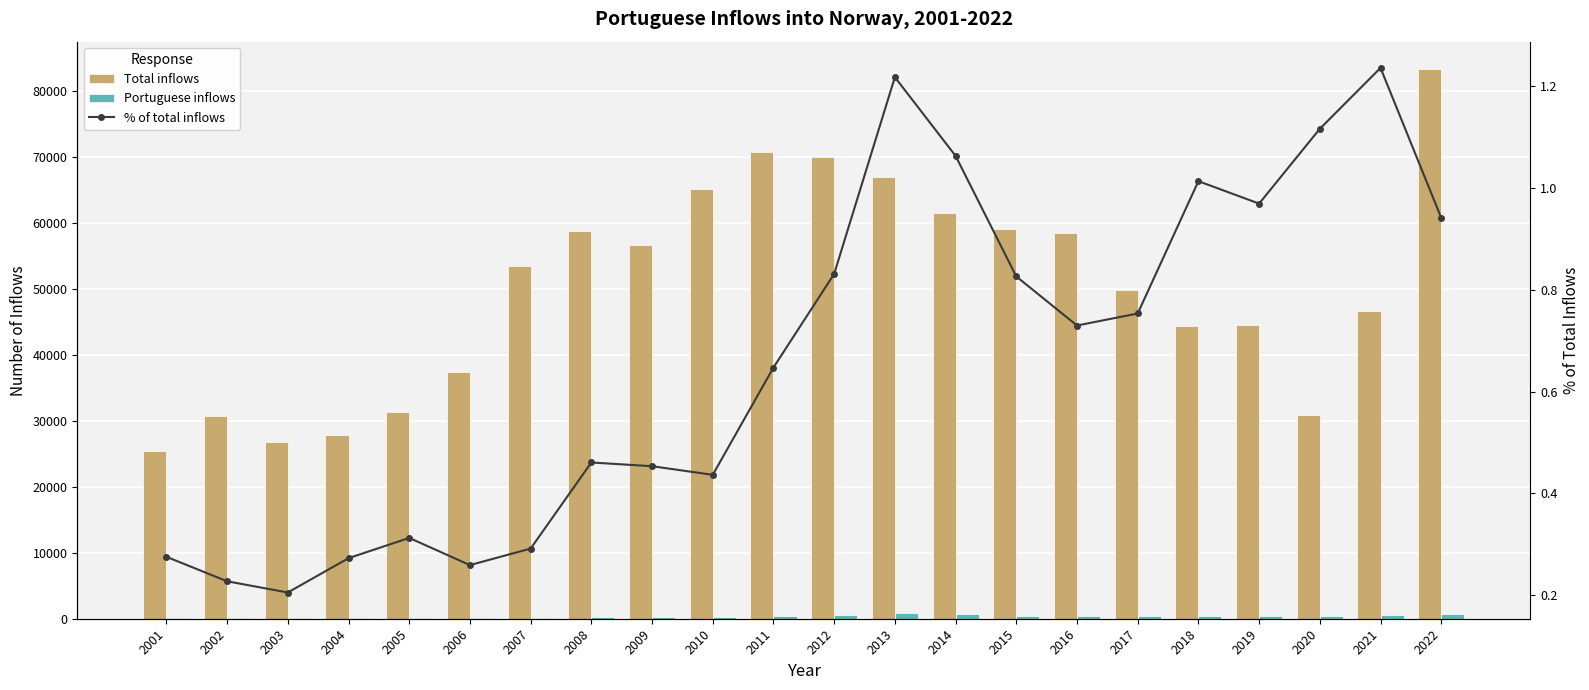

Which category has the lowest value in the Total inflows series?

2001